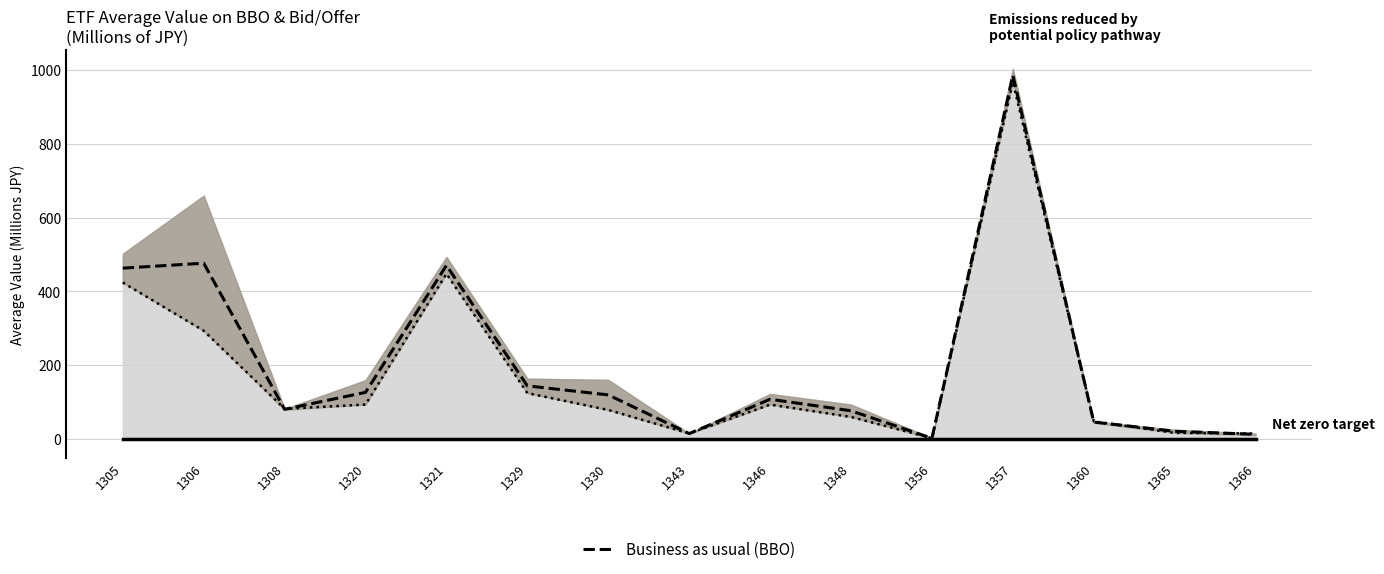

Does the chart display data point markers on the line(s)?

No